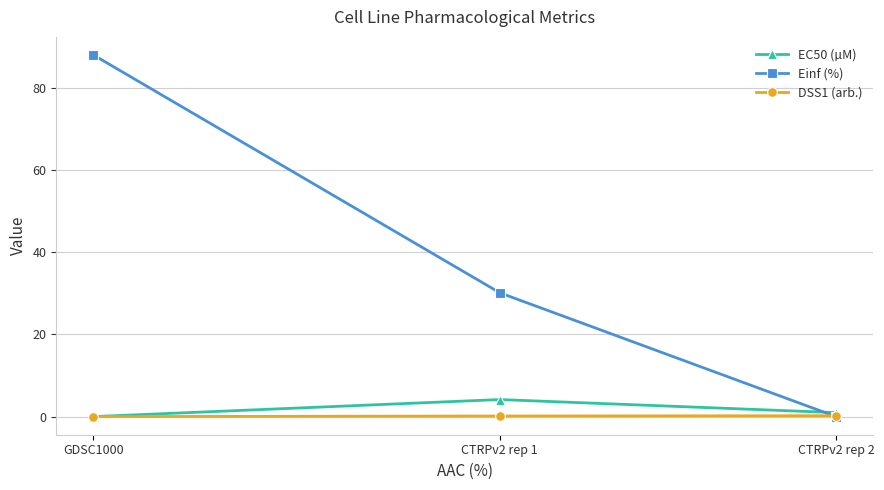

What is the label of the 3rd point from the left?

CTRPv2 rep 2